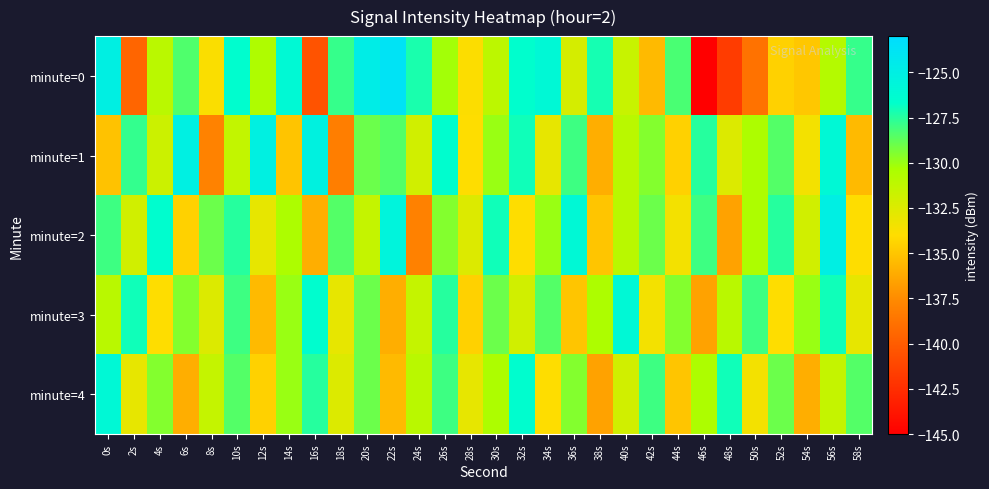

Count the number of data series in this chart.

5